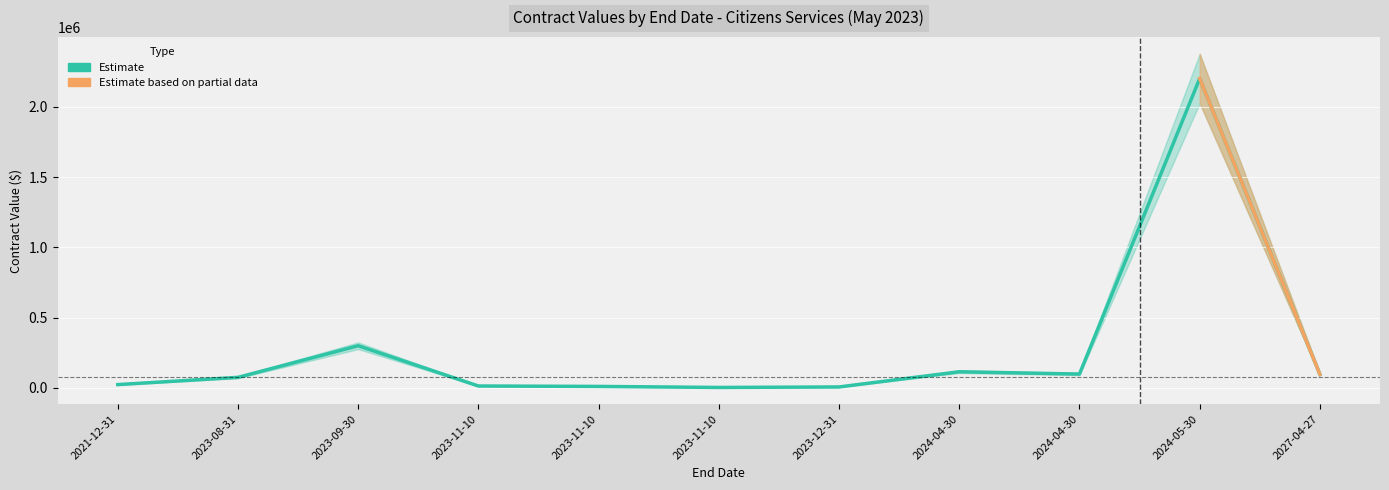

List the labels in order of value, smallest first.

2023-11-10, 2023-12-31, 2023-11-10, 2023-11-10, 2021-12-31, 2023-08-31, 2027-04-27, 2024-04-30, 2024-04-30, 2023-09-30, 2024-05-30